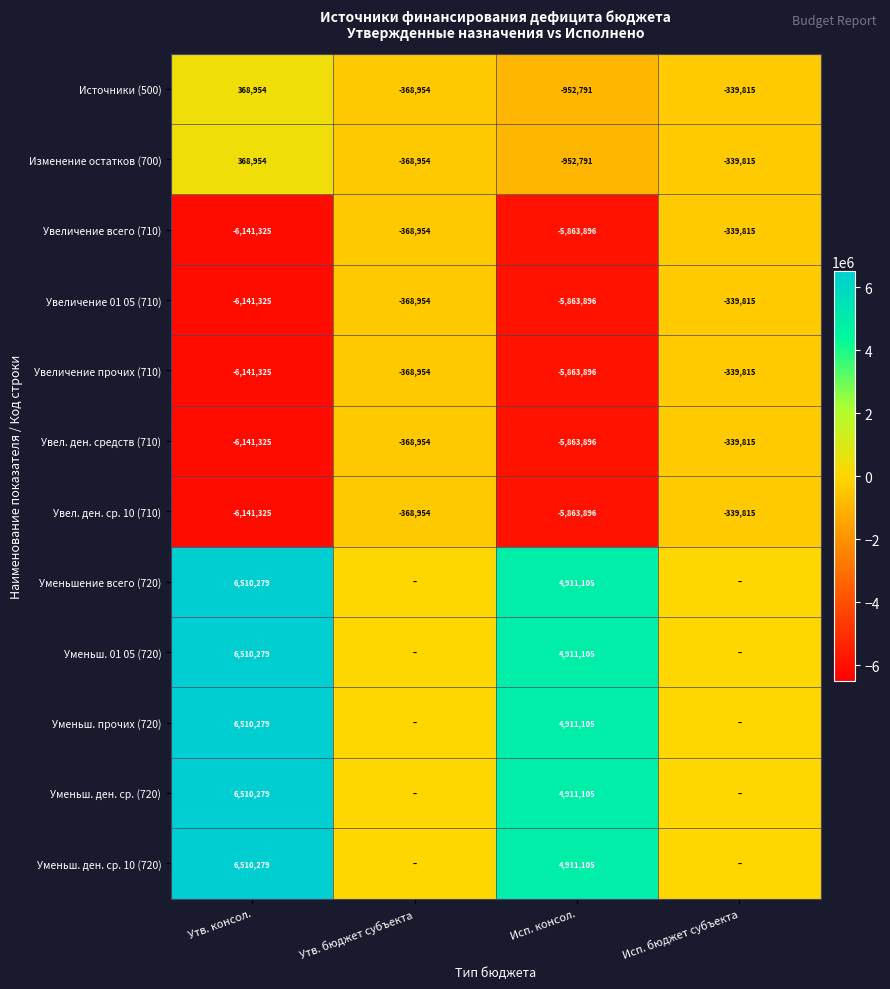

What is the total value across all series at Исп. бюджет субъекта?

-2378705.0